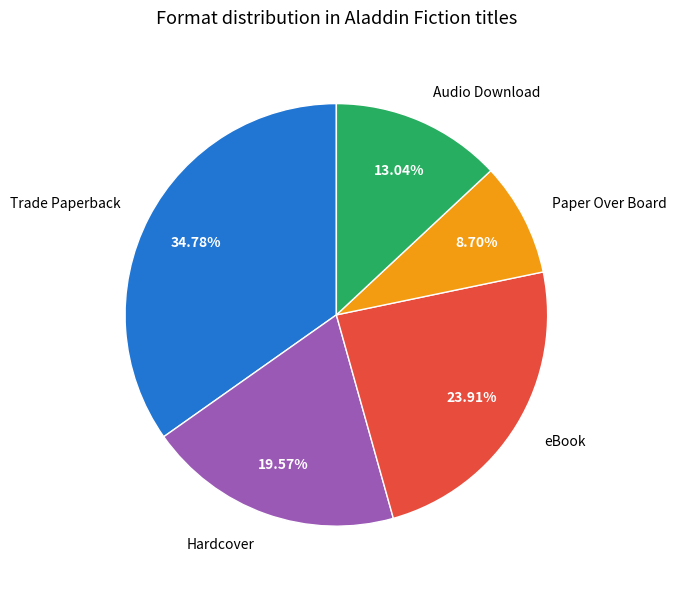

Is it true that Hardcover is 10% of the pie?

False